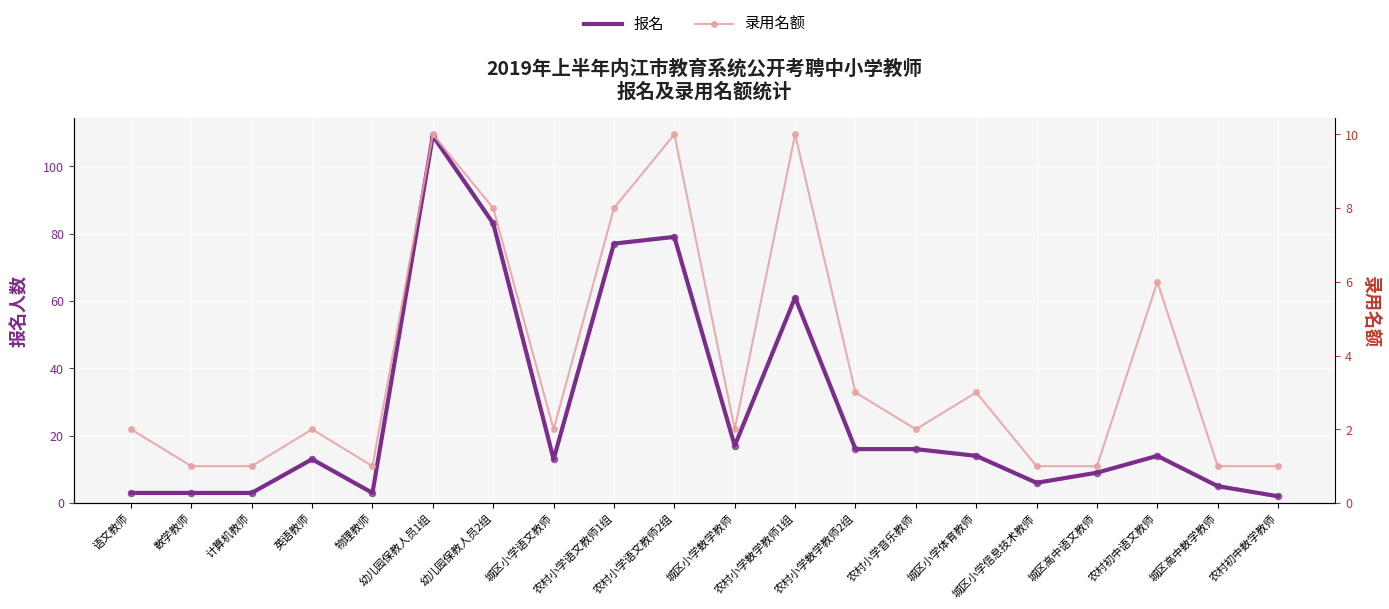

Which series has the largest total across all categories?

报名